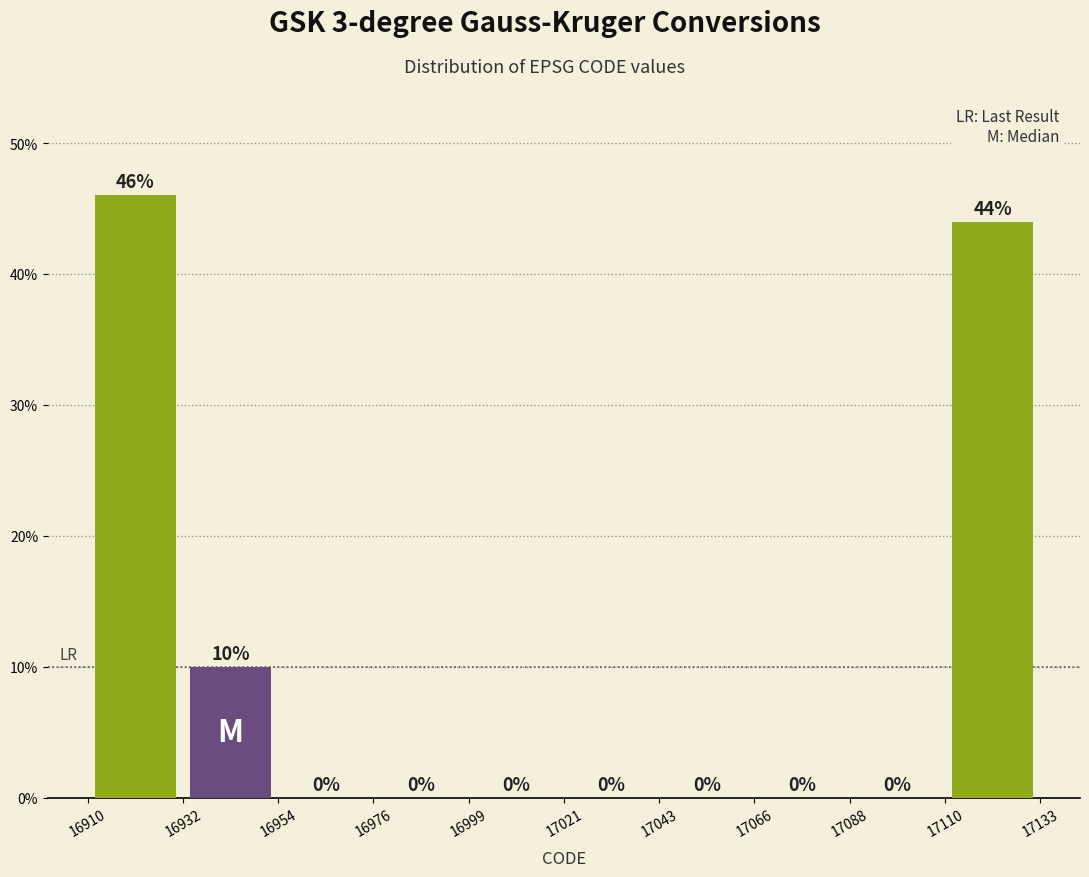

Reading left to right, list every bar in this chart as the range it spans on the x-axis followed by its height.

16910 to 16932: 46
16932 to 16954: 10
16954 to 16976: 0
16976 to 16999: 0
16999 to 17021: 0
17021 to 17043: 0
17043 to 17066: 0
17066 to 17088: 0
17088 to 17110: 0
17110 to 17133: 44